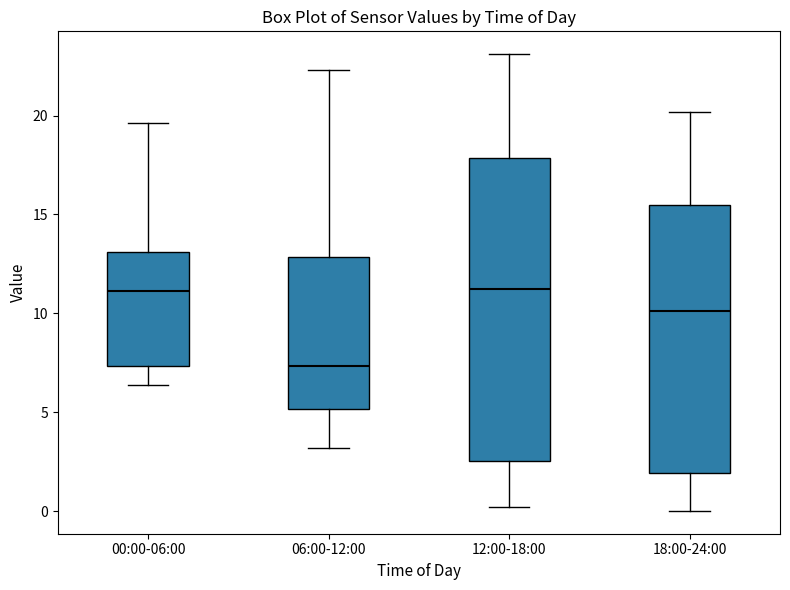

Reading left to right, read every box against the y-axis: the position of its median line, the range the box covers, and the ends of its whiskers. The values are not printed on the chart, so give them approximately, as read against the axis.

00:00-06:00: median 11.0, box 7.5 to 13.0, whiskers 6.5 to 19.5
06:00-12:00: median 7.5, box 5.0 to 13.0, whiskers 3.0 to 22.5
12:00-18:00: median 11.5, box 2.5 to 18.0, whiskers 0.0 to 23.0
18:00-24:00: median 10.0, box 2.0 to 15.5, whiskers 0.0 to 20.0